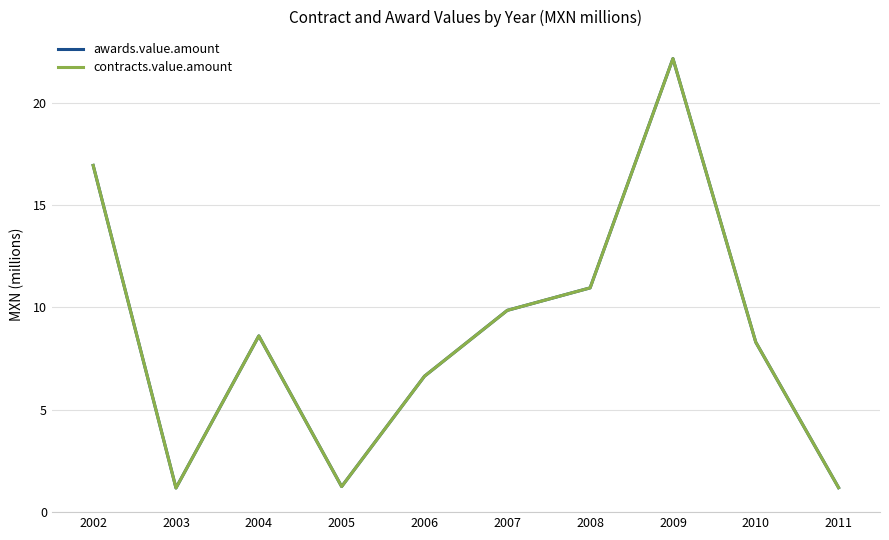

Reading right to left, transcribe all the data shown in this chart.

awards.value.amount: 2011=1.2	2010=8.3	2009=22.1	2008=11.0	2007=9.9	2006=6.6	2005=1.2	2004=8.6	2003=1.2	2002=16.9
contracts.value.amount: 2011=1.2	2010=8.3	2009=22.1	2008=11.0	2007=9.9	2006=6.6	2005=1.2	2004=8.6	2003=1.2	2002=16.9